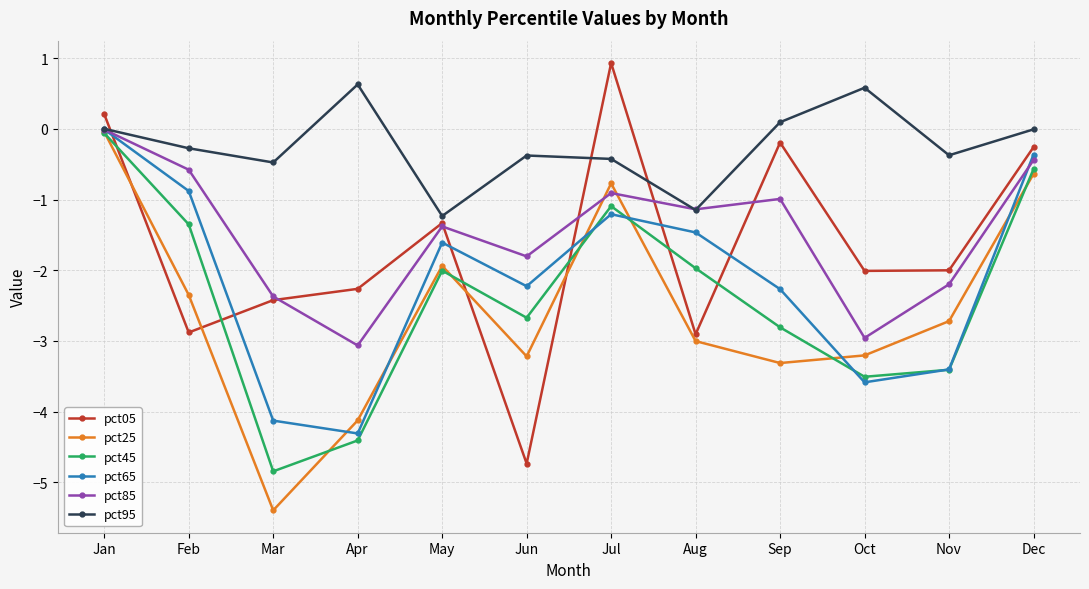

Read the pct25 value at Mar.

-5.4